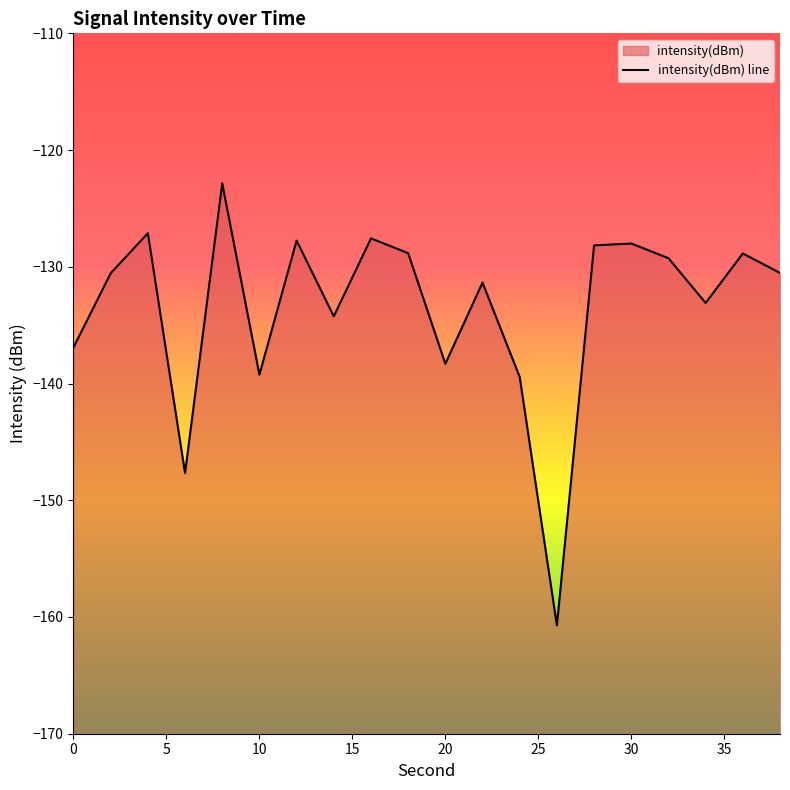

Which label corresponds to the largest value in the chart?

8